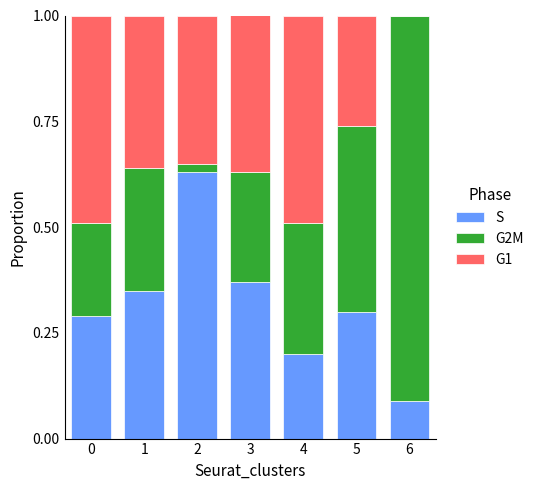

The value of S at 2 is 0.9. True or false?

False